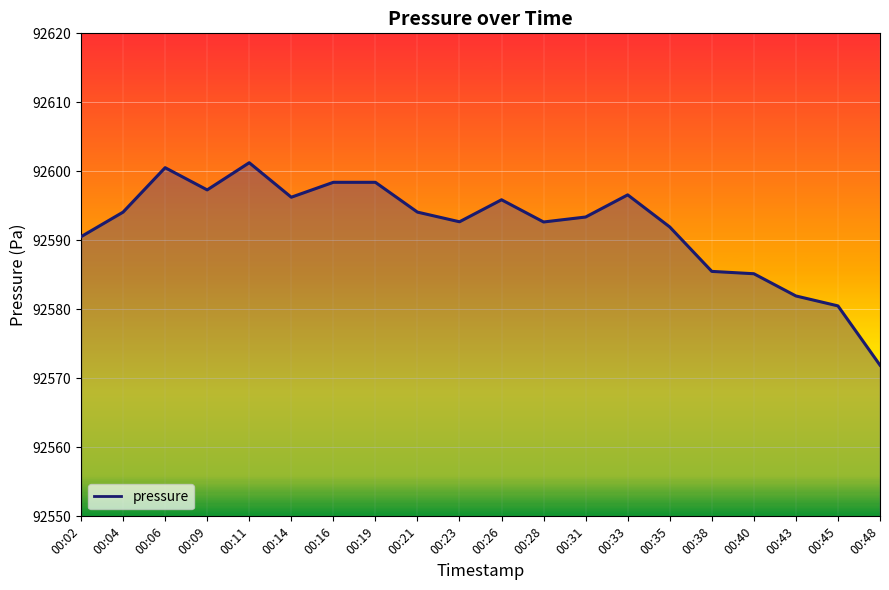

What is the change in value from 00:38 to 00:48?

-13.6